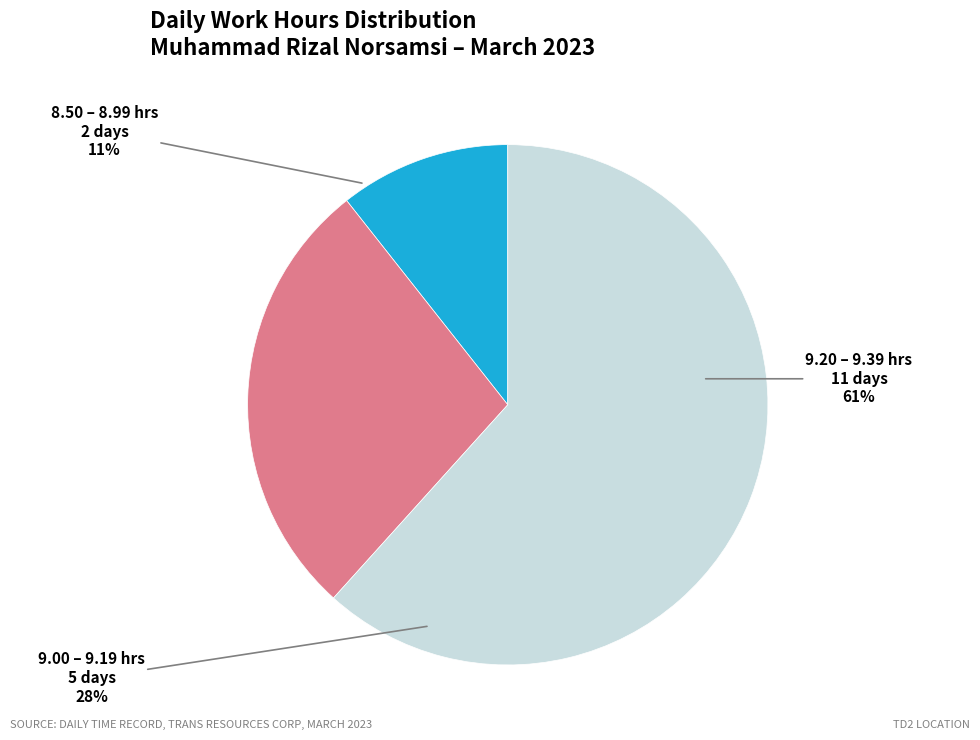

True or false: Day 11 accounts for 1% of the total.

False